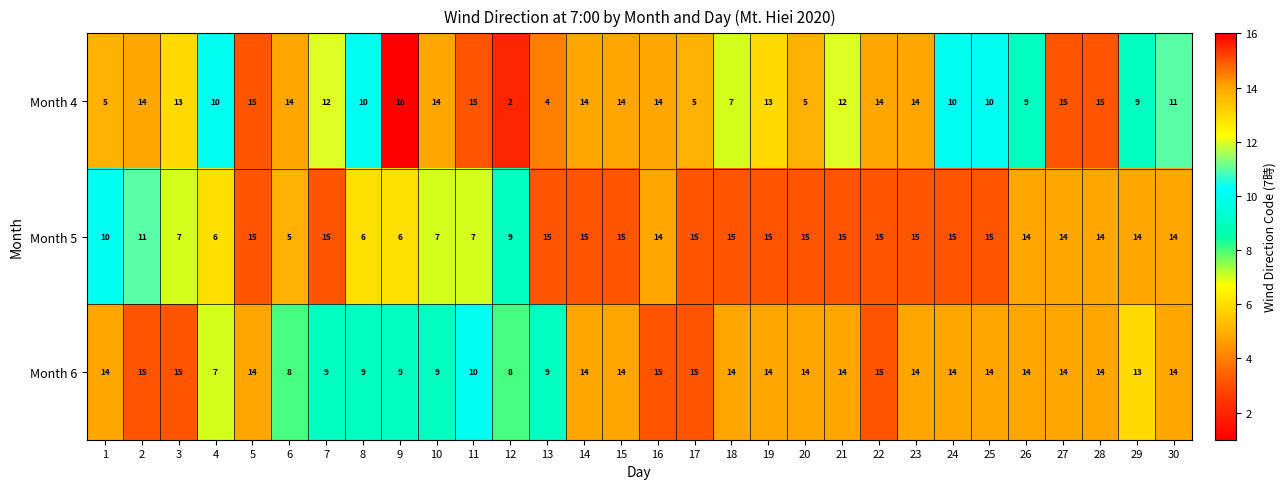

What is the maximum value for Month 4?

16